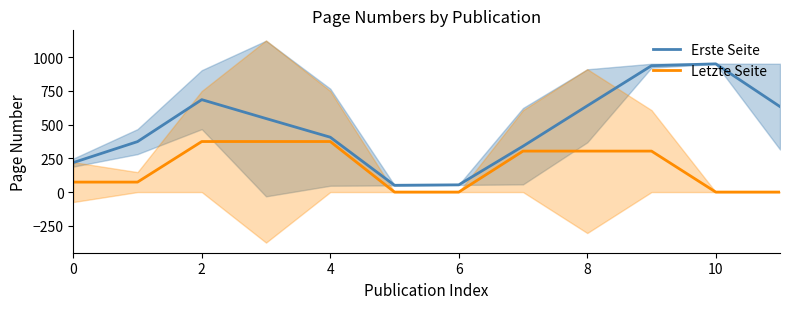

Is it true that Letzte Seite equals 246.0 at 4?

False